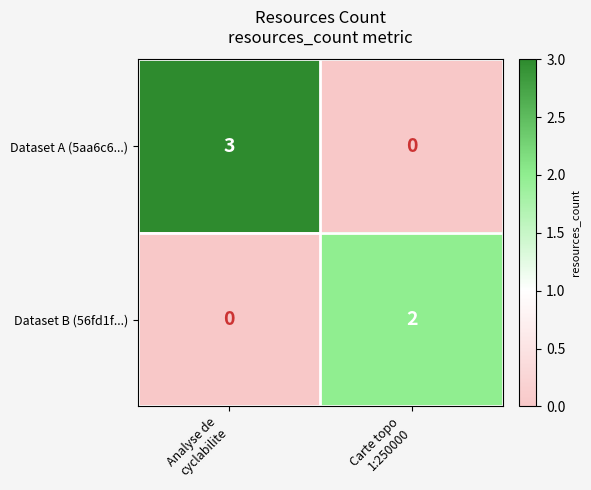

List the series in order of their peak value, highest first.

Dataset A (5aa6c6...), Dataset B (56fd1f...)